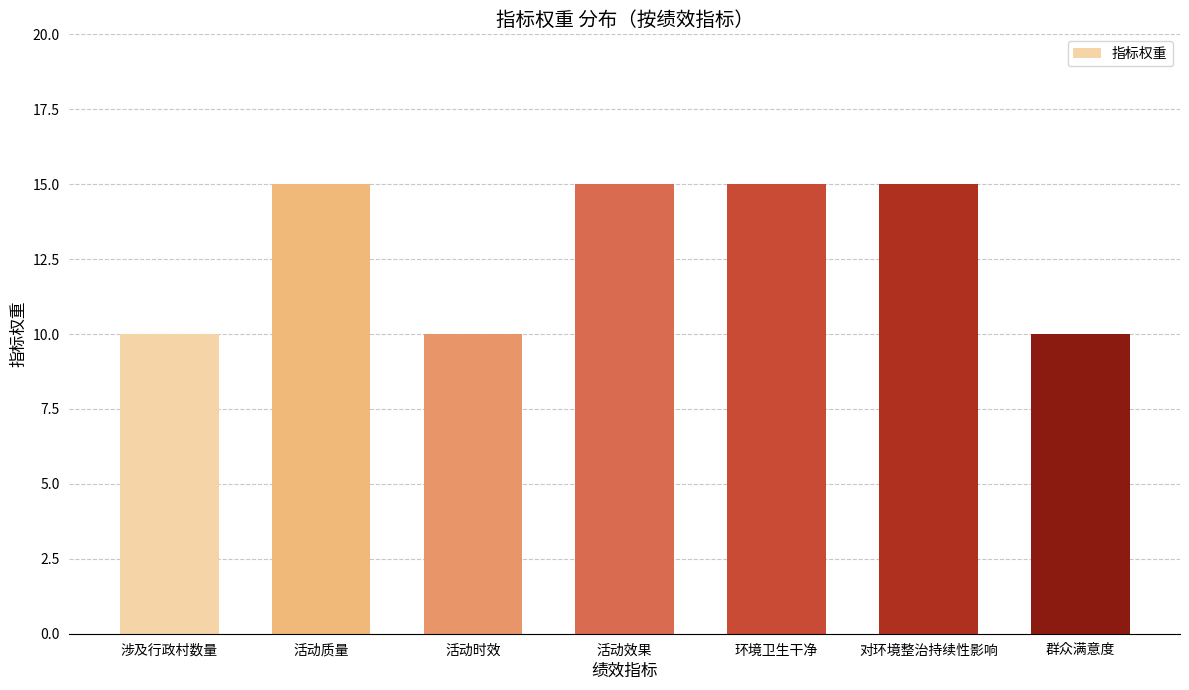

Reading left to right, transcribe all the data shown in this chart.

10	15	10	15	15	15	10